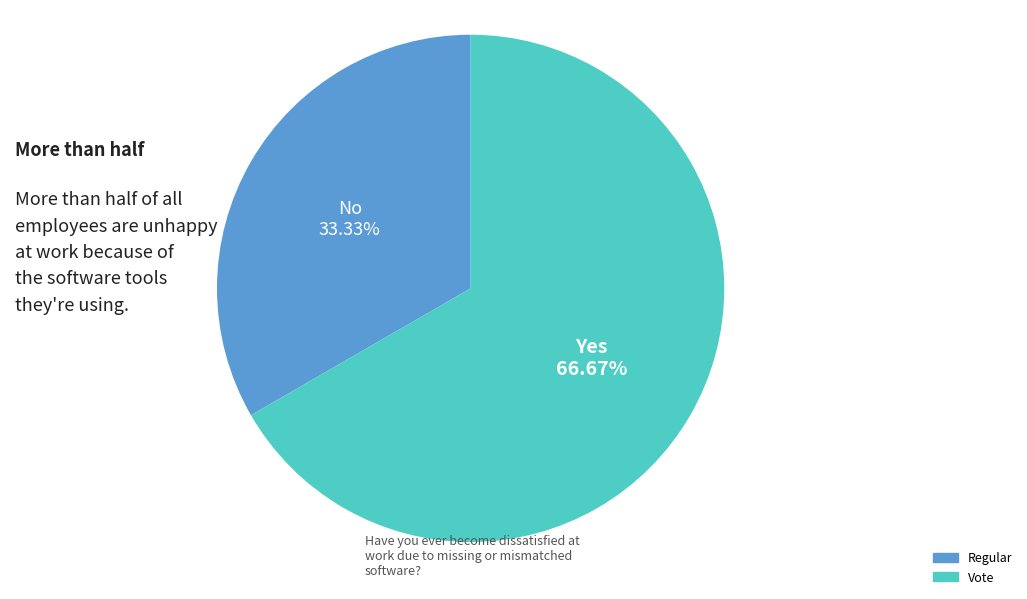

What portion of the pie excludes Regular?

66.7%